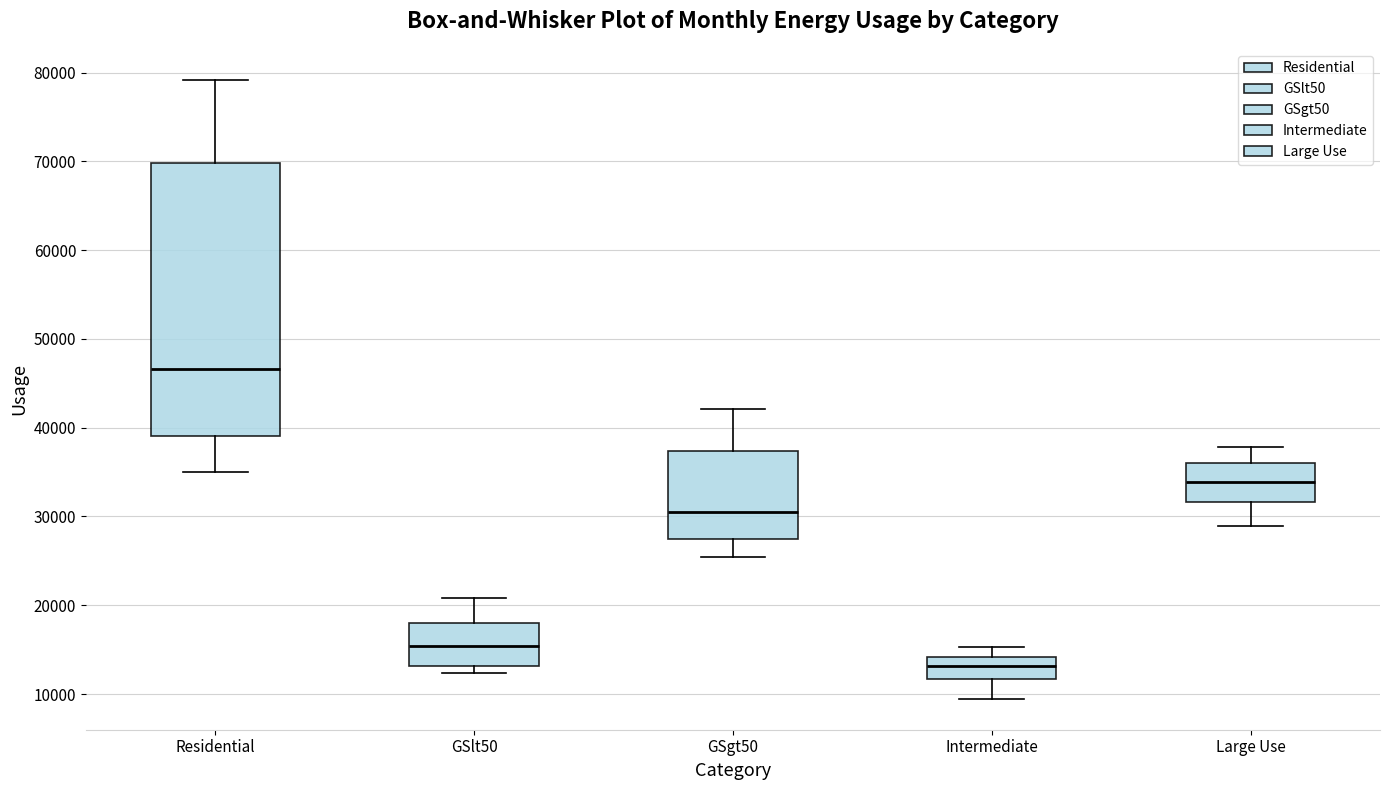

Comparing the boxes themselves (not the whiskers), which one is the tallest?

Residential